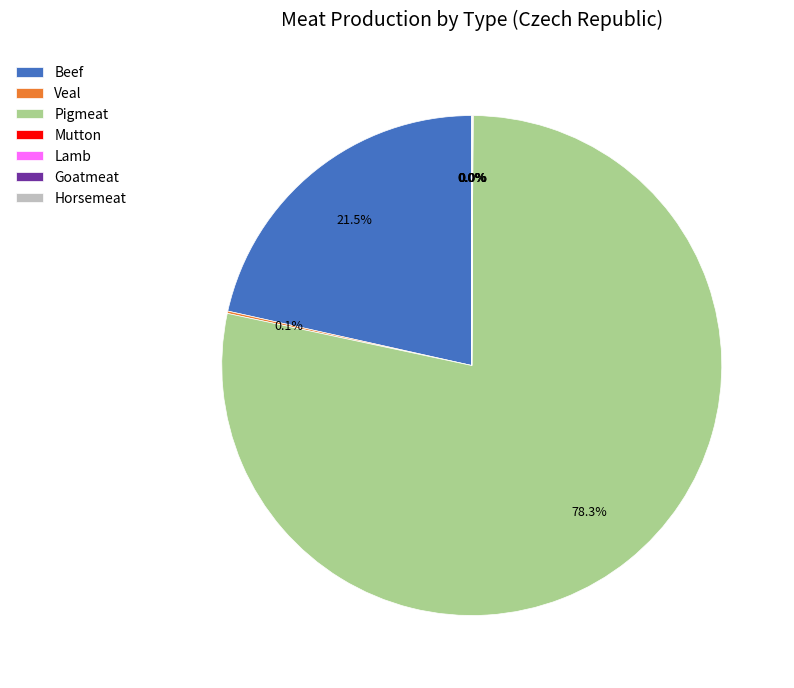

Is there any slice that represents more than half of the pie?

Yes